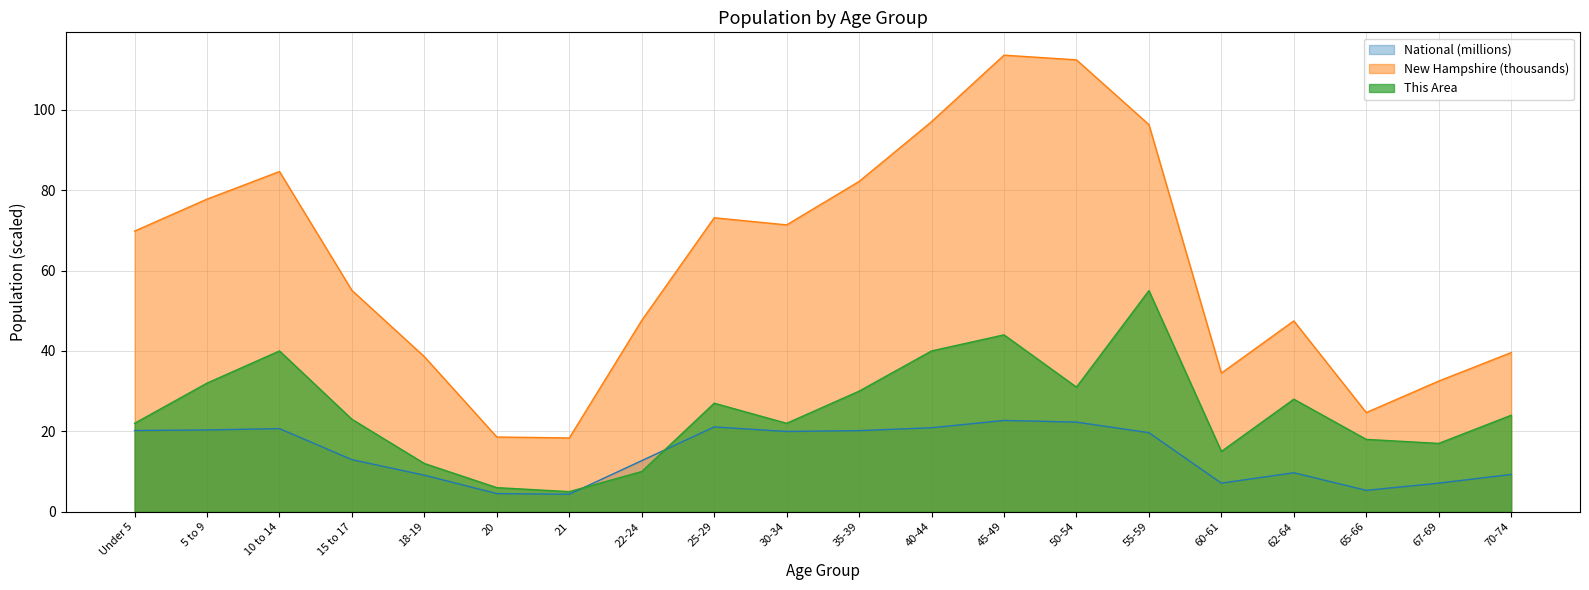

List the series in order of their peak value, lowest first.

National (millions), This Area, New Hampshire (thousands)